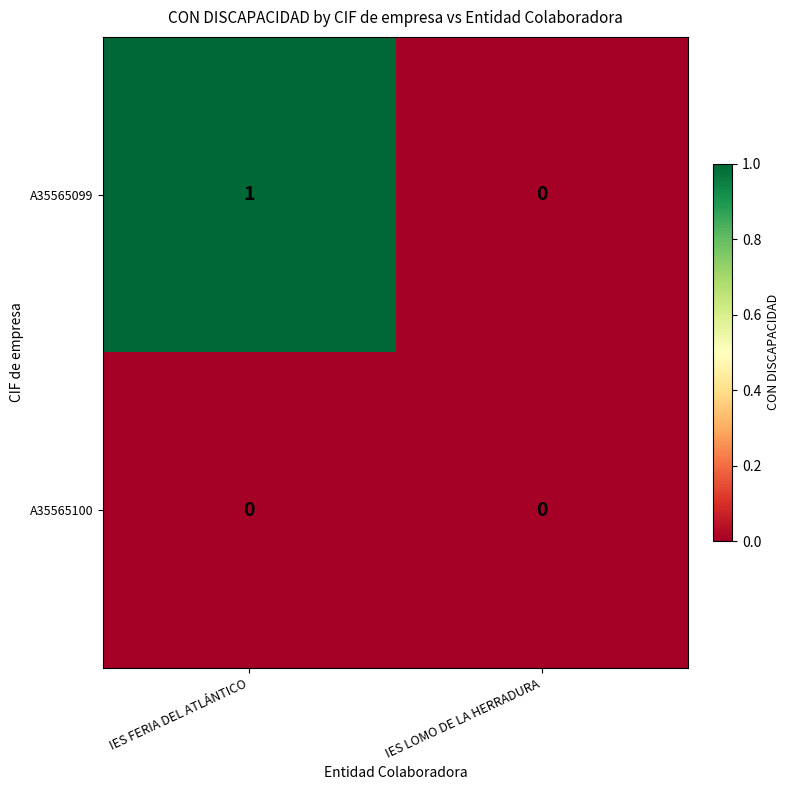

Rank the series by their maximum value, from lowest to highest.

A35565100, A35565099